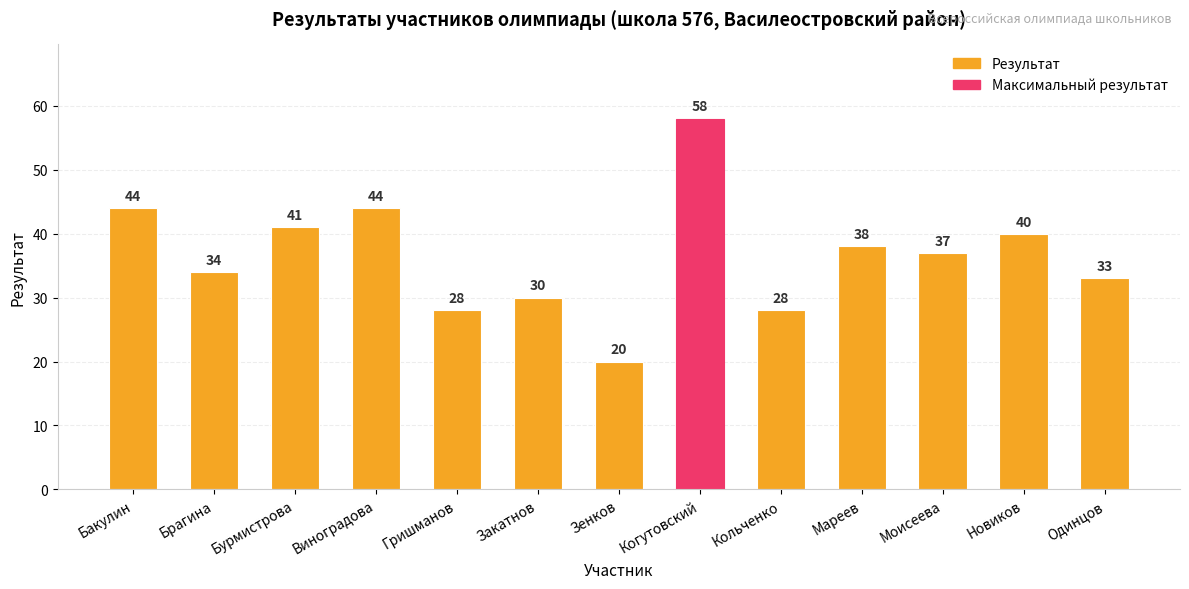

What is the label of the 9th bar from the left?

Кольченко